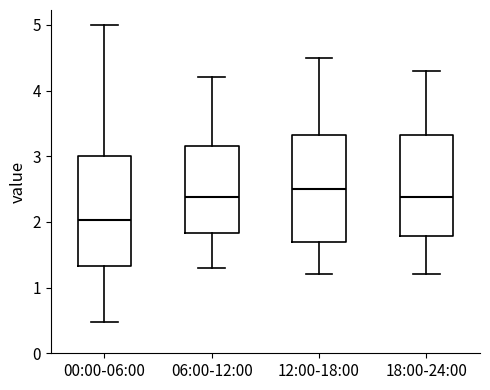

Which box has the lowest median line?

00:00-06:00